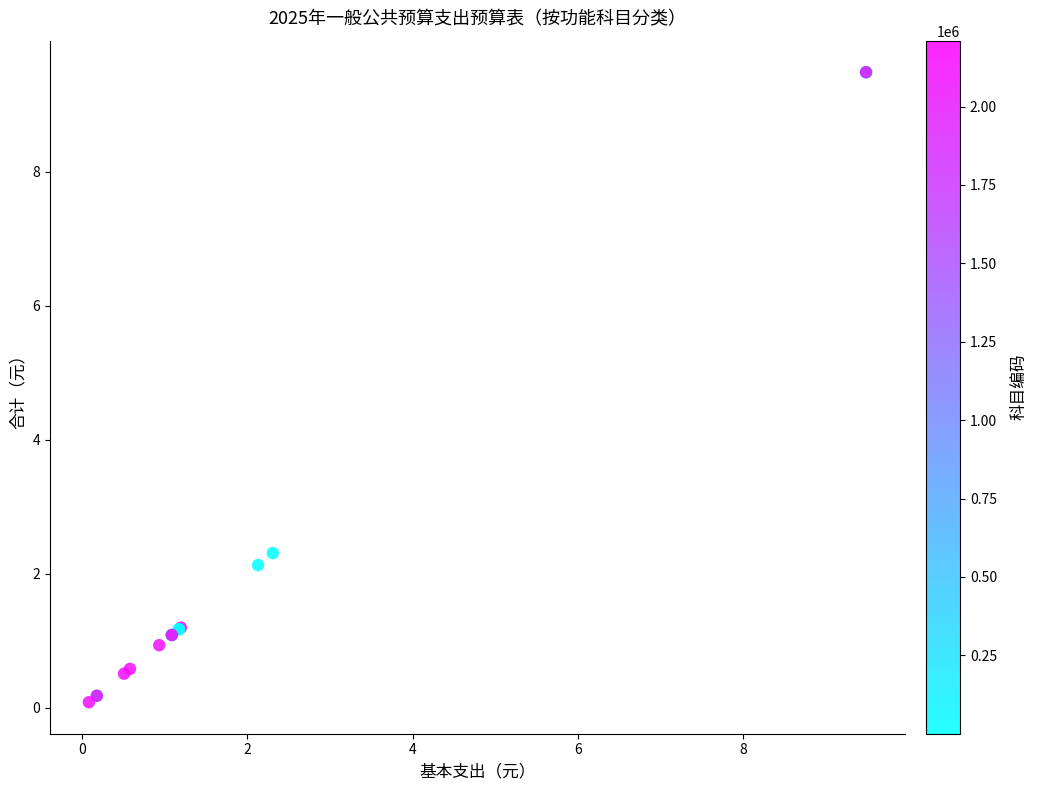

What Y value in the scatter plot is closest to 4?

2.3